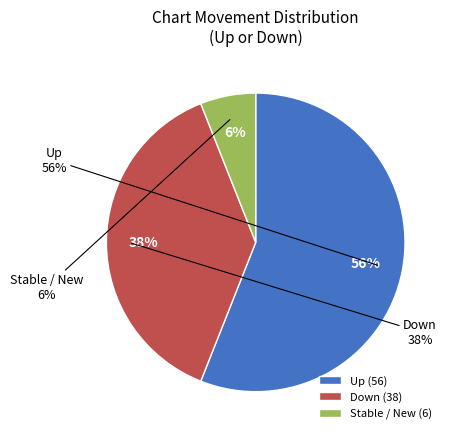

To the nearest percent, what percentage of the pie is down?

38%